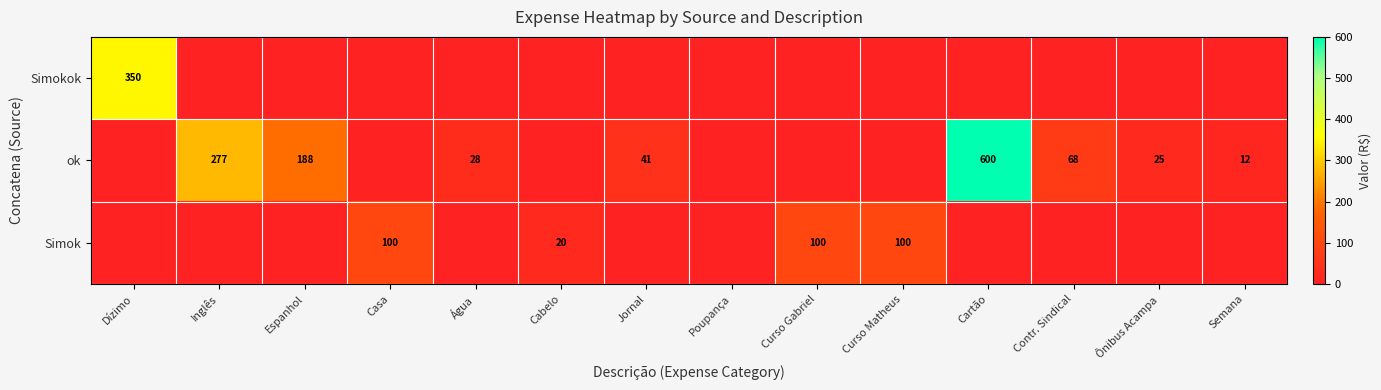

Count the number of data series in this chart.

3